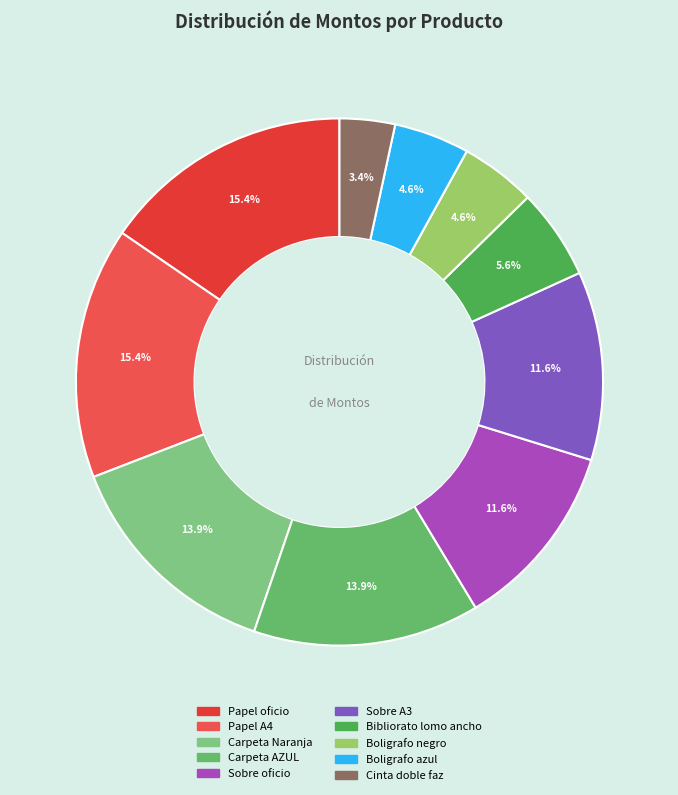

Count the number of slices in the pie.

10